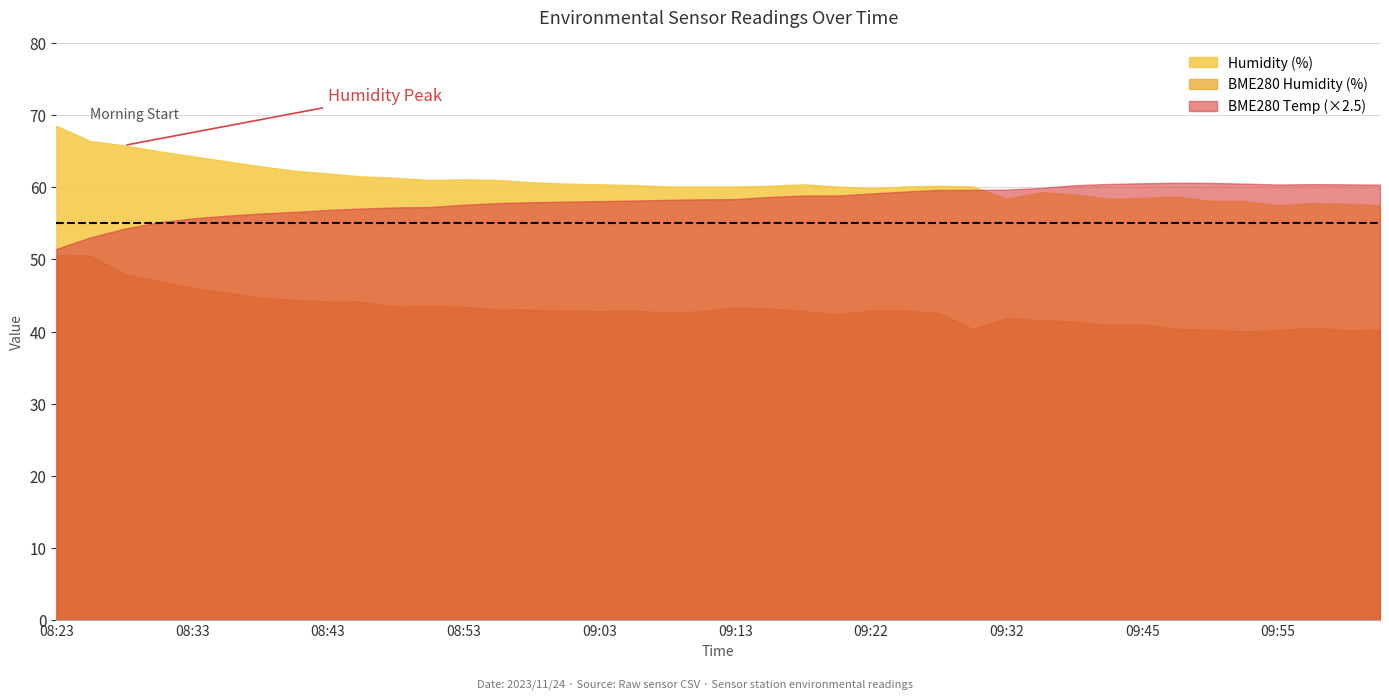

Reading left to right, list all the values displayed in this chart.

BME280_humidity: 08:23=50.6	08:25=50.5	08:28=48.0	08:30=47.0	08:33=46.1	08:35=45.4	08:38=44.7	08:40=44.4	08:43=44.2	08:45=44.1	08:48=43.5	08:50=43.5	08:53=43.4	08:55=43.0	08:58=43.0	09:00=42.9	09:03=42.8	09:05=42.9	09:08=42.6	09:10=42.8	09:13=43.3	09:15=43.2	09:17=42.9	09:20=42.4	09:22=42.9	09:25=43.0	09:27=42.6	09:30=40.4	09:32=41.9	09:38=41.6	09:40=41.4	09:43=41.0	09:45=41.0	09:48=40.4	09:50=40.3	09:53=40.0	09:55=40.2	09:58=40.6	10:00=40.2	10:03=40.2
BME280_temperature: 08:23=20.6	08:25=21.2	08:28=21.7	08:30=22.1	08:33=22.3	08:35=22.4	08:38=22.5	08:40=22.6	08:43=22.7	08:45=22.8	08:48=22.9	08:50=22.9	08:53=23.0	08:55=23.1	08:58=23.2	09:00=23.2	09:03=23.2	09:05=23.3	09:08=23.3	09:10=23.3	09:13=23.3	09:15=23.5	09:17=23.5	09:20=23.5	09:22=23.6	09:25=23.8	09:27=23.9	09:30=23.9	09:32=23.9	09:38=24.0	09:40=24.1	09:43=24.2	09:45=24.2	09:48=24.2	09:50=24.2	09:53=24.2	09:55=24.1	09:58=24.2	10:00=24.2	10:03=24.1
Humidity: 08:23=68.5	08:25=66.4	08:28=65.8	08:30=65.0	08:33=64.3	08:35=63.6	08:38=62.9	08:40=62.3	08:43=61.9	08:45=61.5	08:48=61.3	08:50=61.0	08:53=61.1	08:55=61.0	08:58=60.7	09:00=60.5	09:03=60.4	09:05=60.3	09:08=60.1	09:10=60.1	09:13=60.1	09:15=60.2	09:17=60.4	09:20=60.1	09:22=59.9	09:25=60.1	09:27=60.2	09:30=60.1	09:32=58.4	09:38=59.3	09:40=59.0	09:43=58.4	09:45=58.5	09:48=58.7	09:50=58.1	09:53=58.1	09:55=57.5	09:58=57.8	10:00=57.7	10:03=57.5